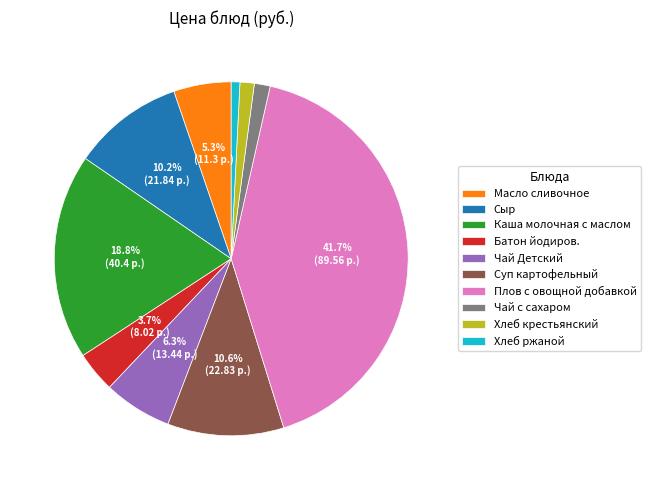

To the nearest percent, what is the average slice percentage?

10%